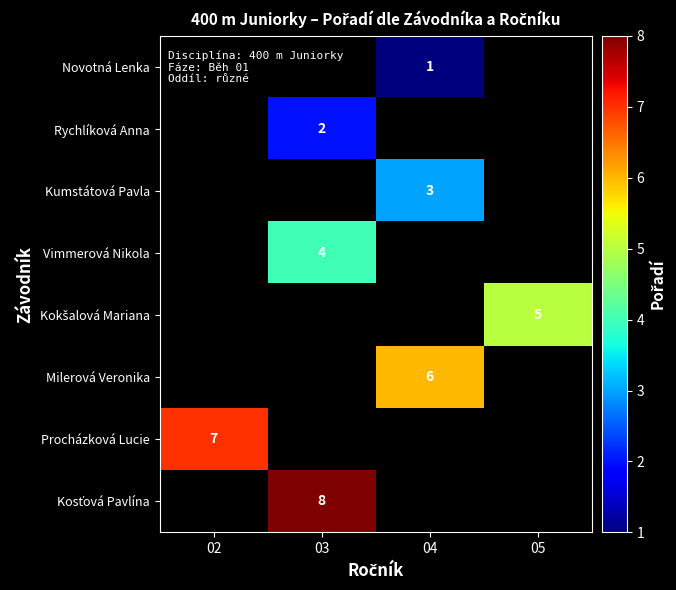

Which has a higher value, 03 or 02?

02